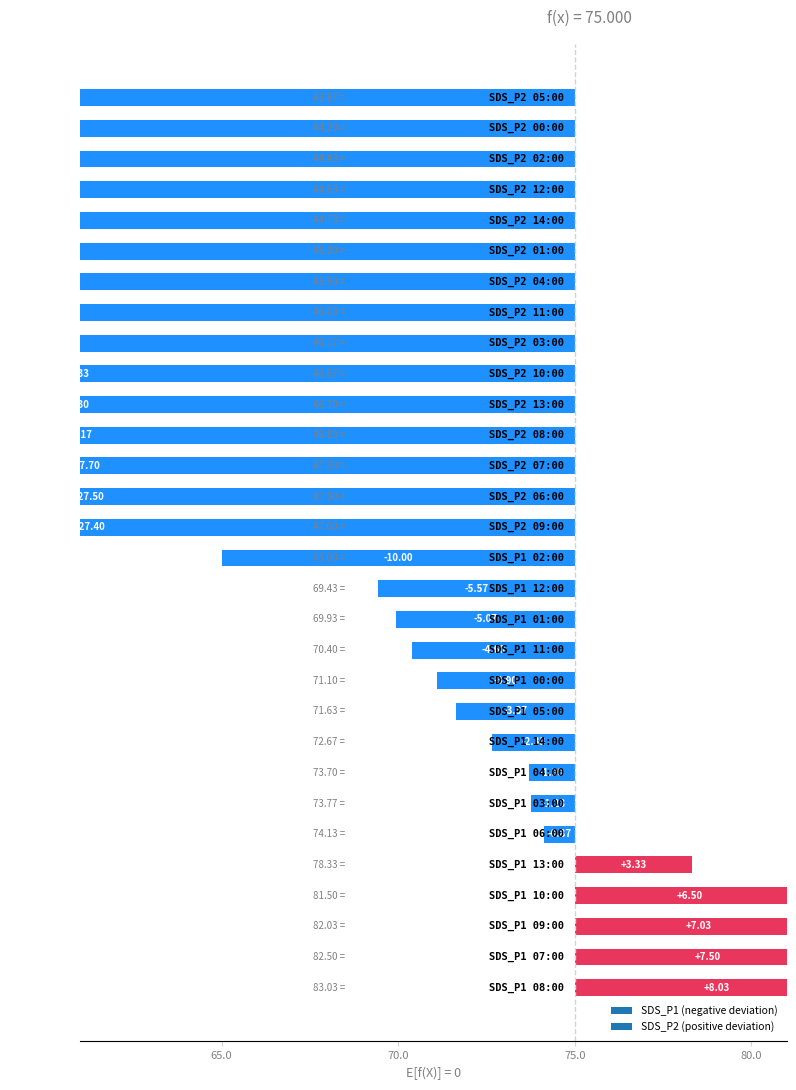

Reading right to left, extract all data points from this chart.

SDS_P1: 14:00=72.7	13:00=78.3	12:00=69.4	11:00=70.4	10:00=81.5	09:00=82.0	08:00=83.0	07:00=82.5	06:00=74.1	05:00=71.6	04:00=73.7	03:00=73.8	02:00=65.0	01:00=69.9	00:00=71.1
SDS_P2: 14:00=44.7	13:00=46.7	12:00=44.6	11:00=46.0	10:00=46.7	09:00=47.6	08:00=46.8	07:00=47.3	06:00=47.5	05:00=43.9	04:00=45.5	03:00=46.2	02:00=44.4	01:00=45.2	00:00=44.2